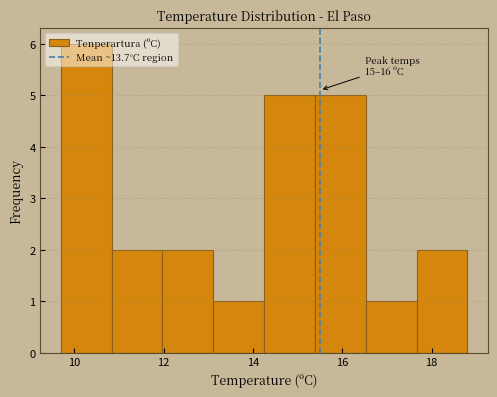

Over which range of the x-axis is the bar tallest?

9.8 to 10.8